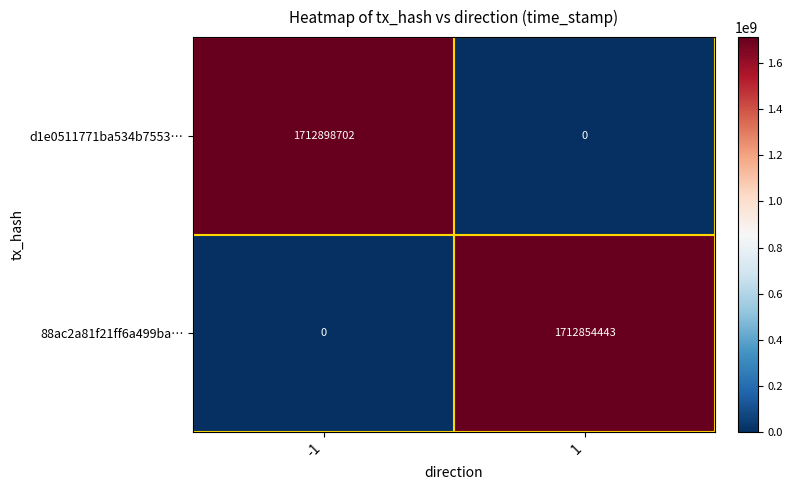

What is the difference between the highest and lowest values at 1?

1712854443